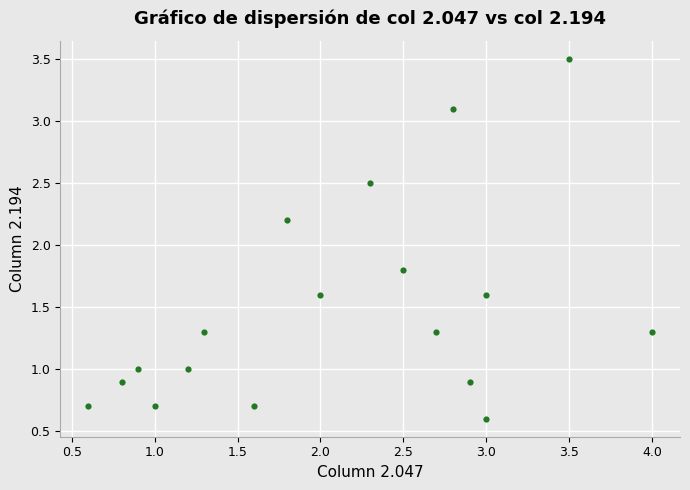

What is the range of Y values (max minus min)?

2.9